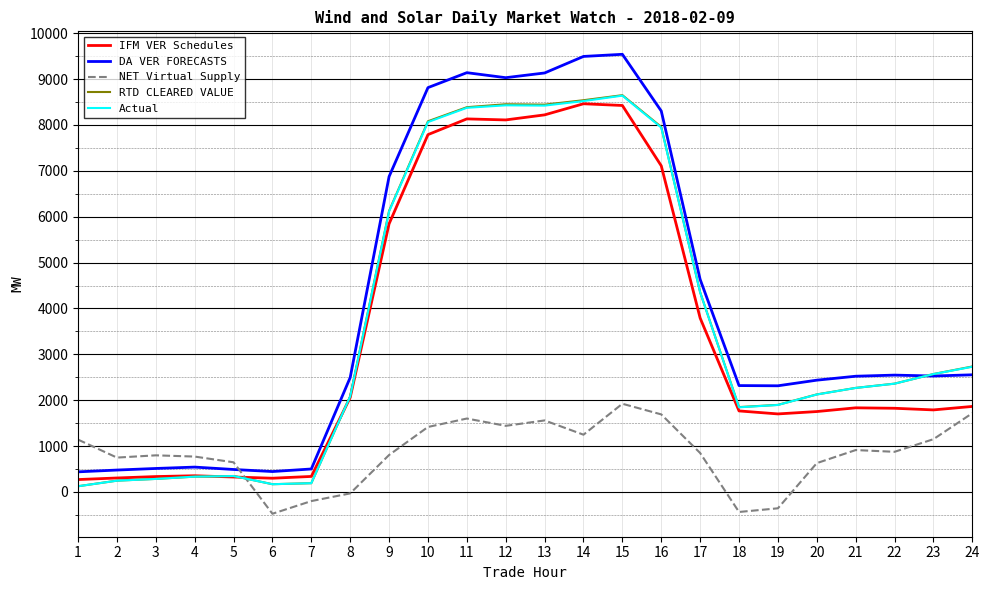

What is the sum of all DA VER FORECASTS values?

98081.7